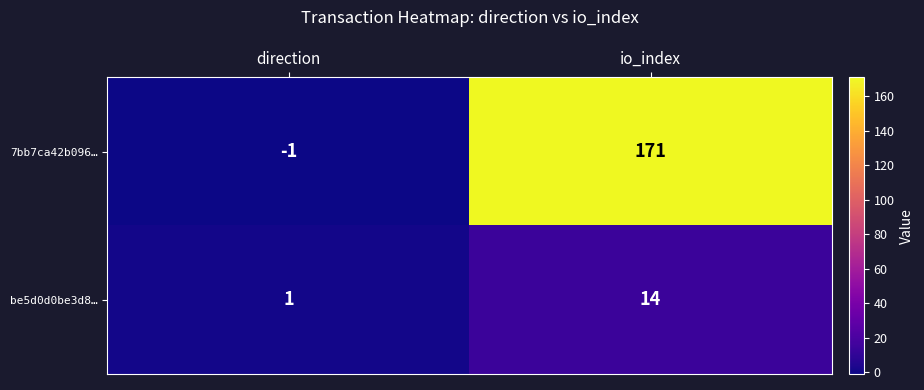

Which category has the lowest value across all series?

direction